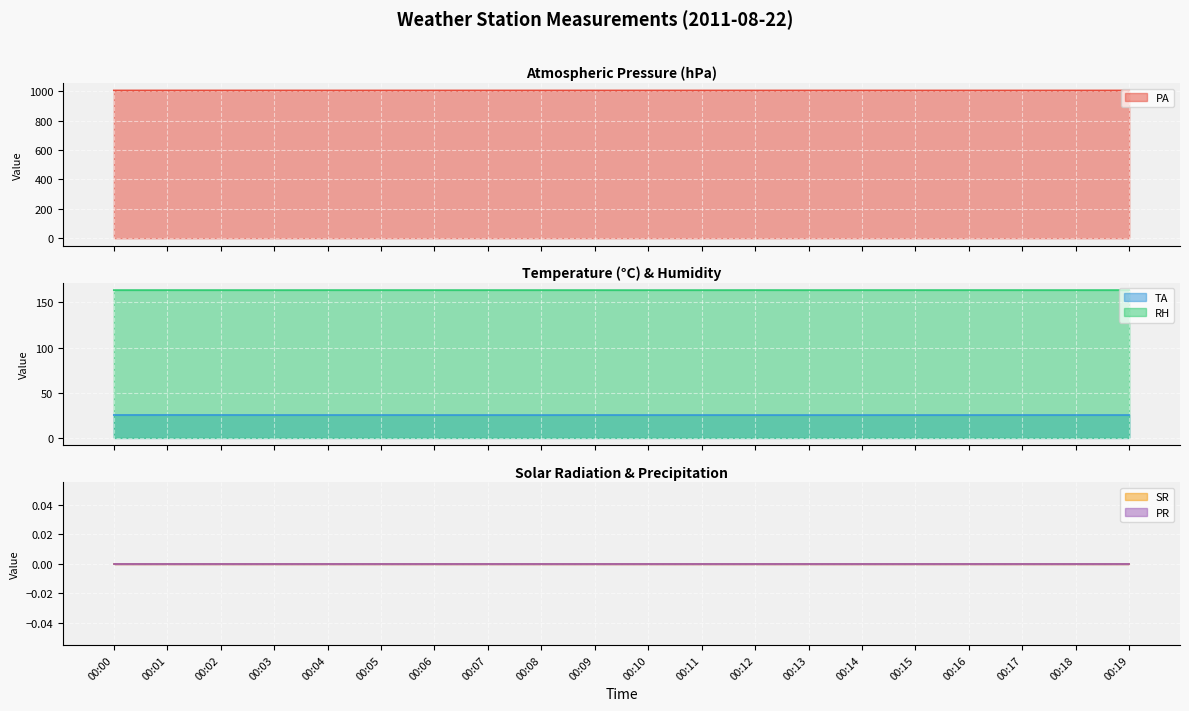

At how many categories does at least one series exceed 274?

20